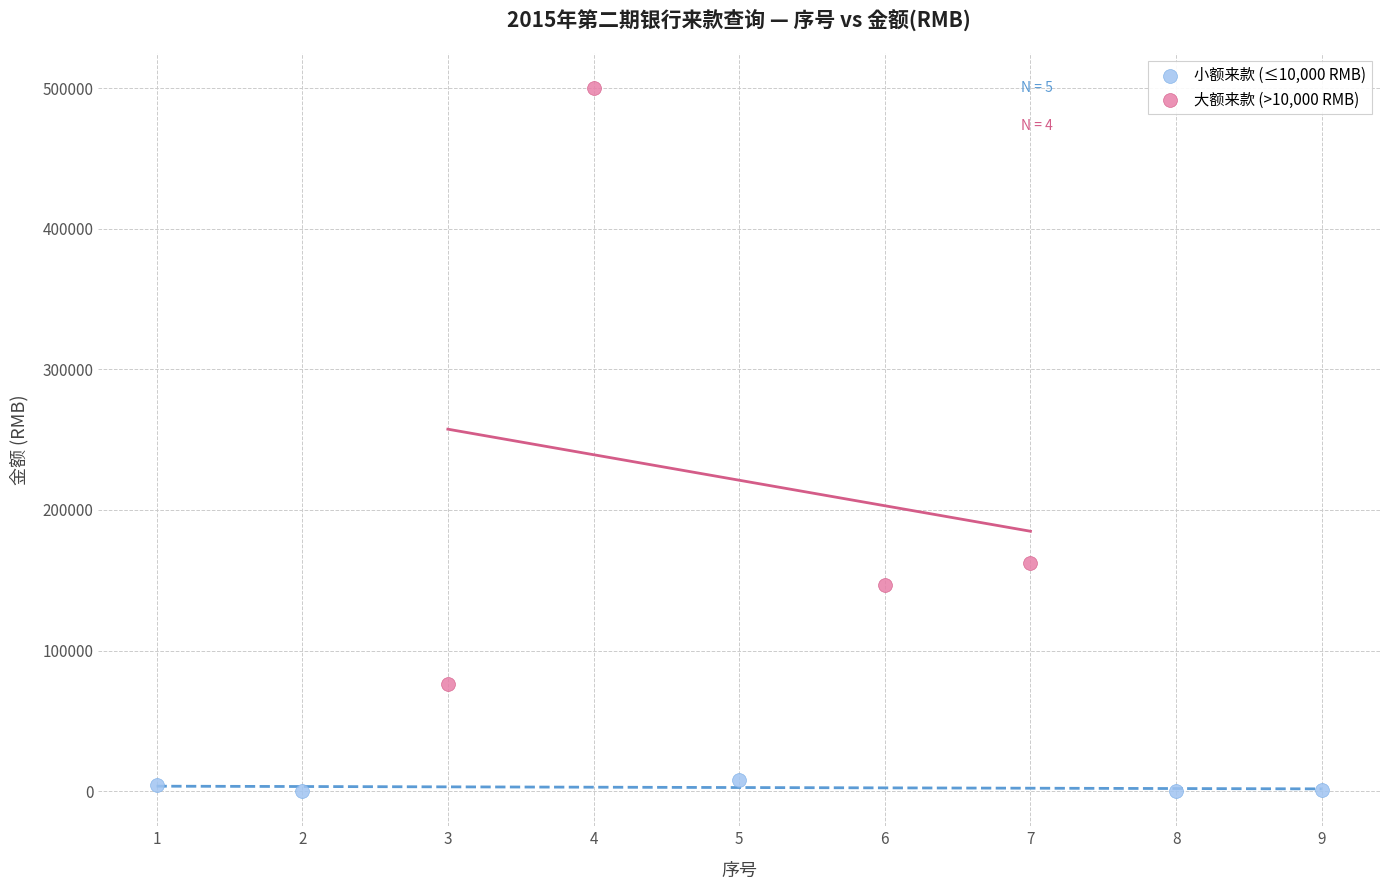

Which series reaches the minimum Y coordinate?

小额来款 (≤10,000 RMB)